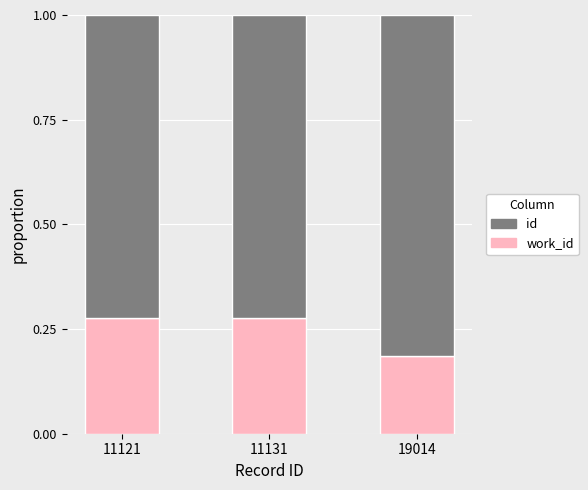

What is the total value across all series at 11121?

1.0